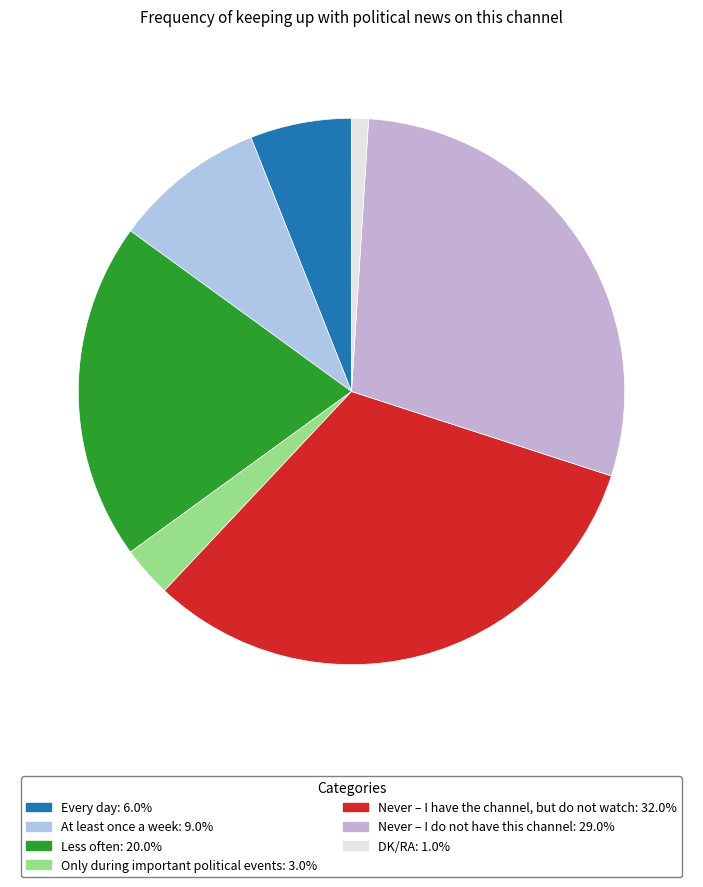

Between Every day and Only during important political events, which is larger?

Every day